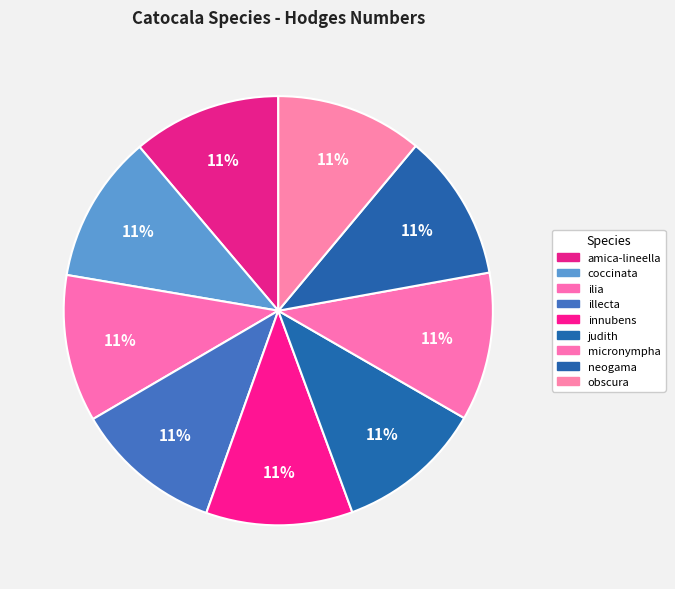

How many segments does this pie chart have?

9